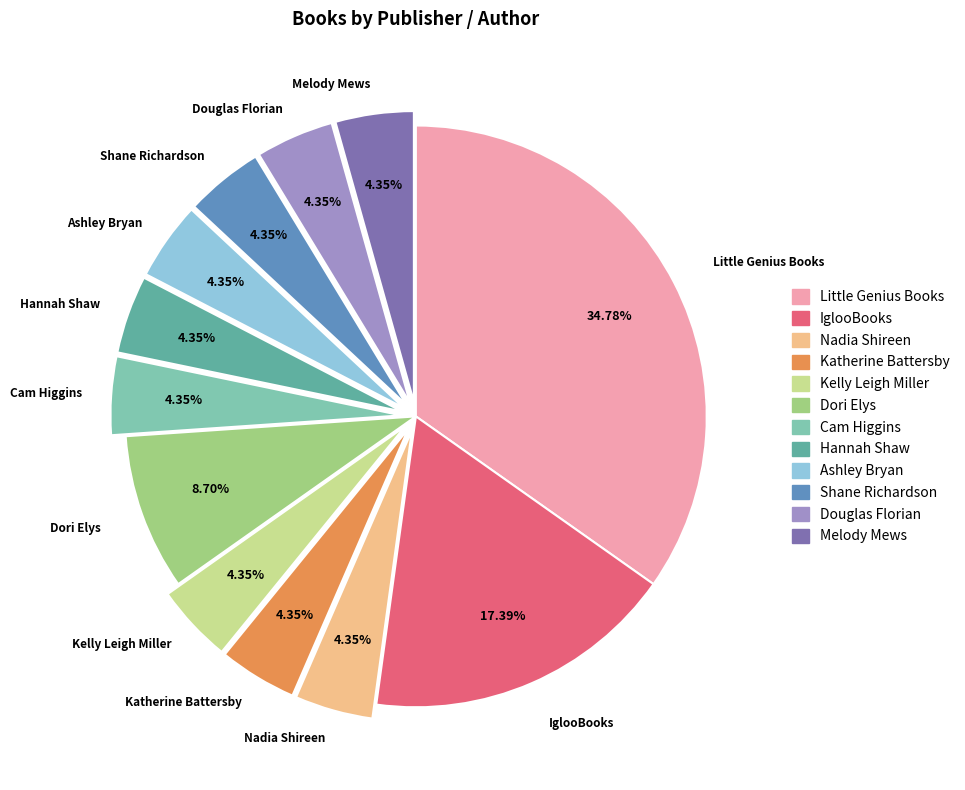

What percentage do Little Genius Books and Cam Higgins together represent?

39.1%